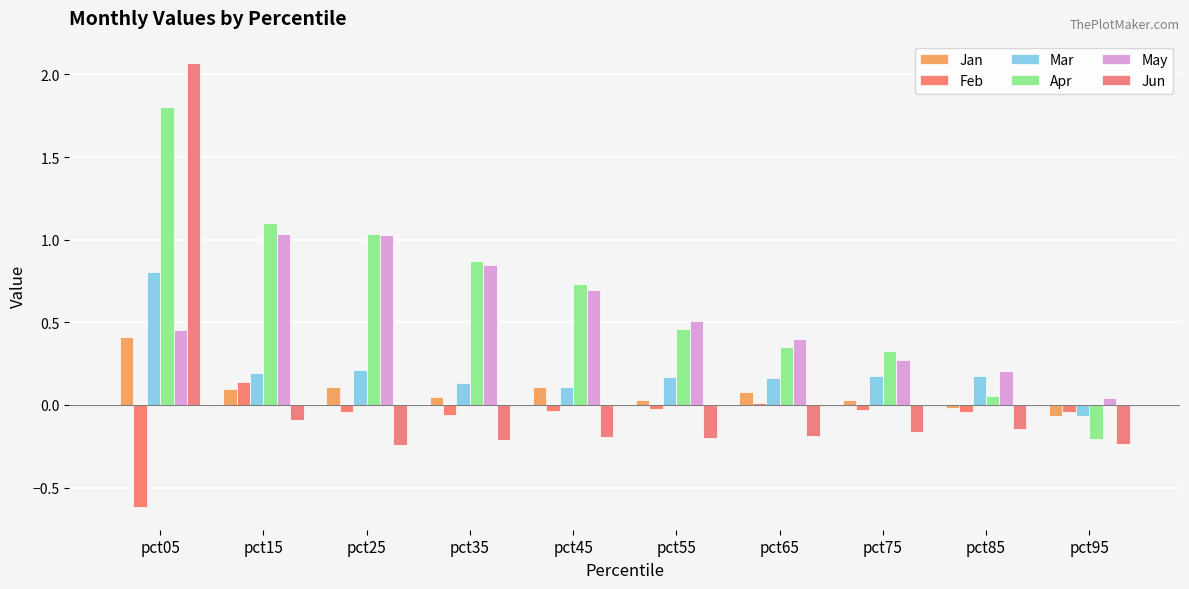

How many data points in Jan are above 0?

8